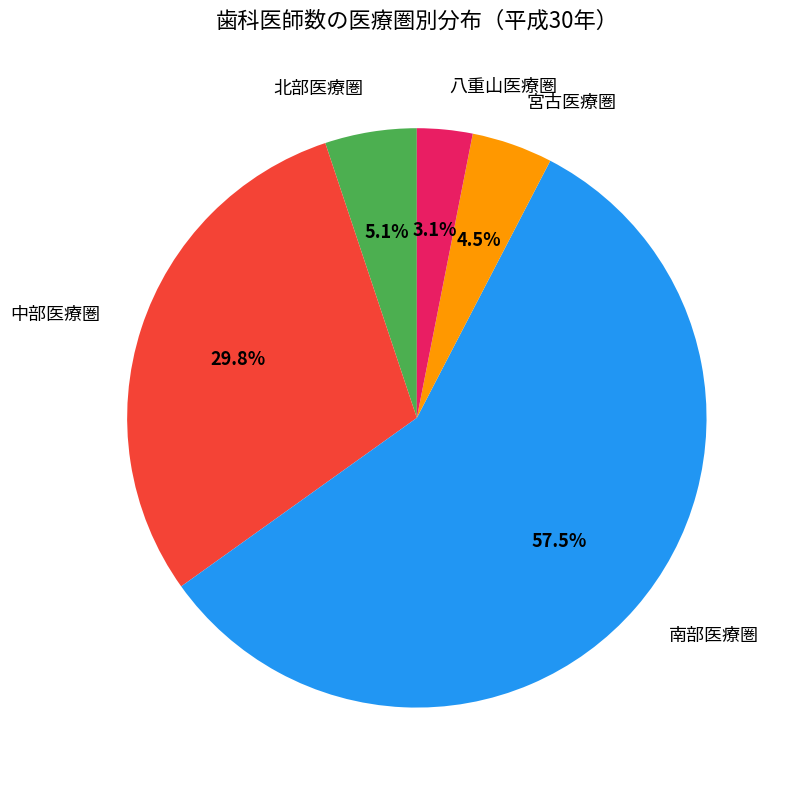

How many segments does this pie chart have?

5